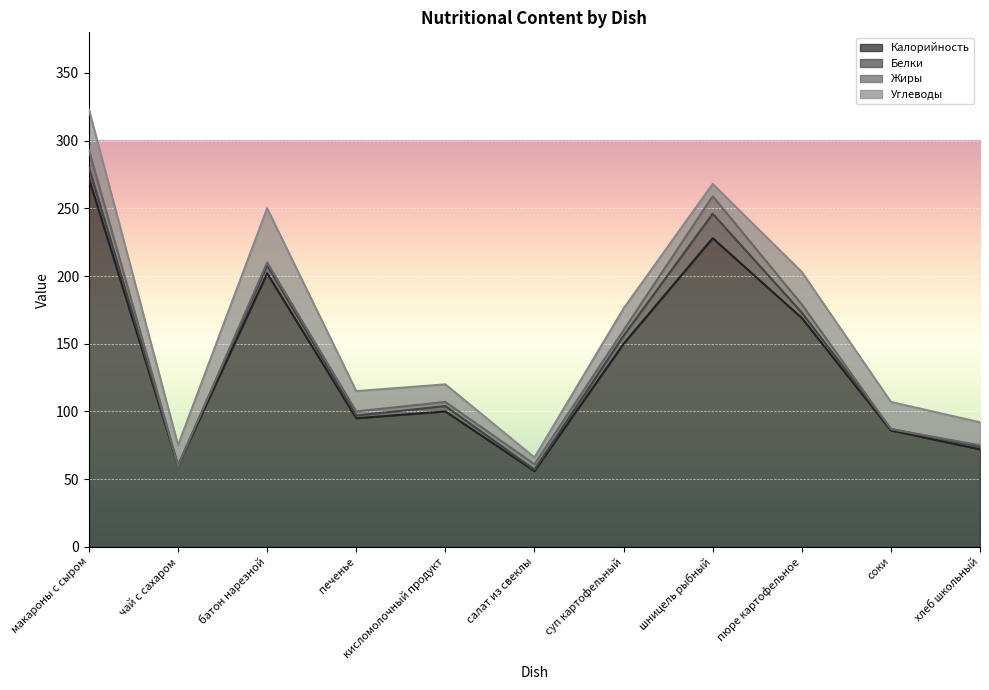

What is the average value of the Углеводы series?

19